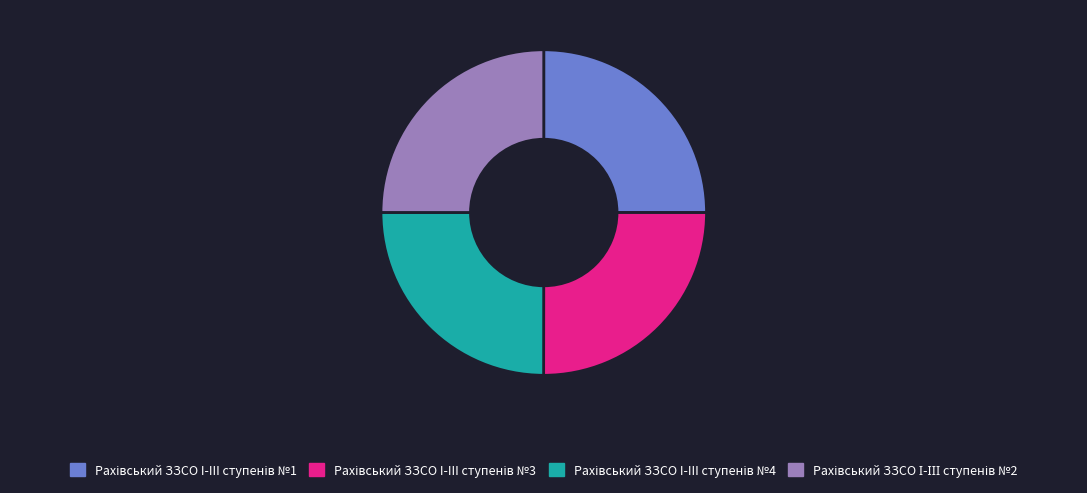

Does any single category account for the majority?

No